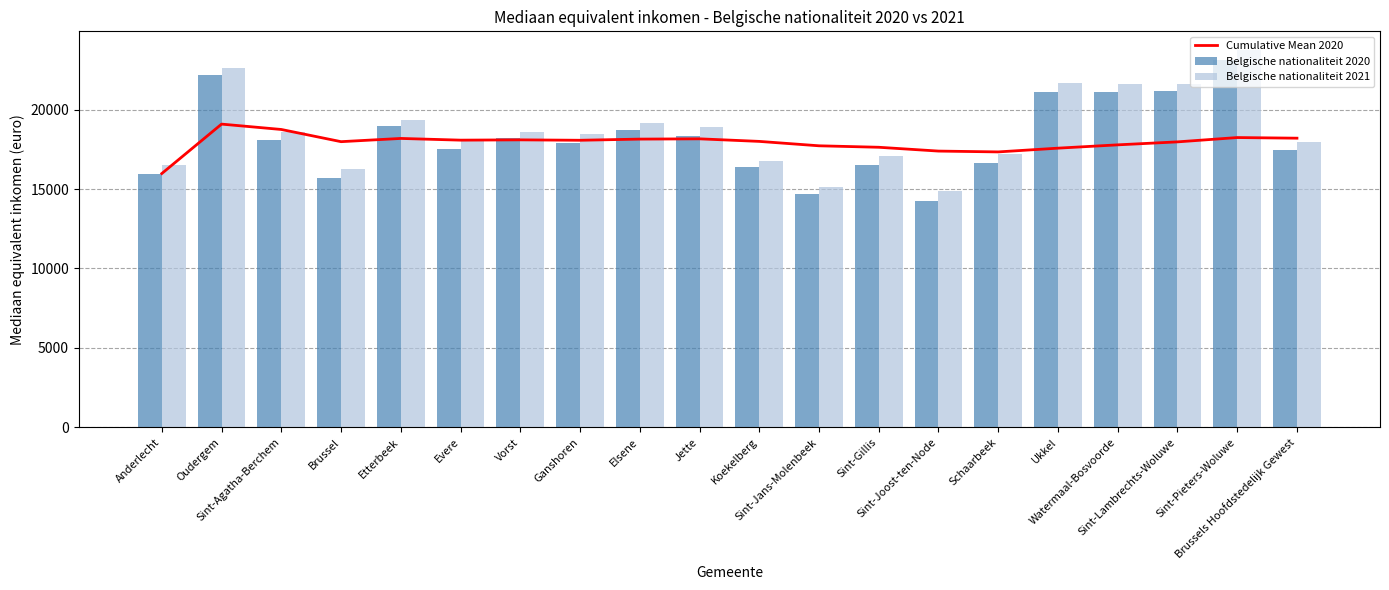

What is the label of the 8th bar from the left?

Ganshoren